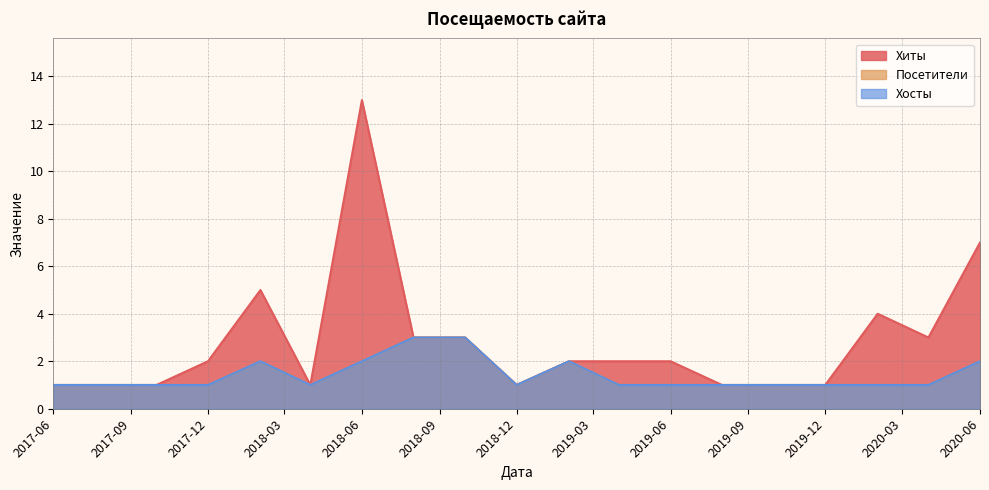

List the series in order of their peak value, highest first.

Хиты, Посетители, Хосты